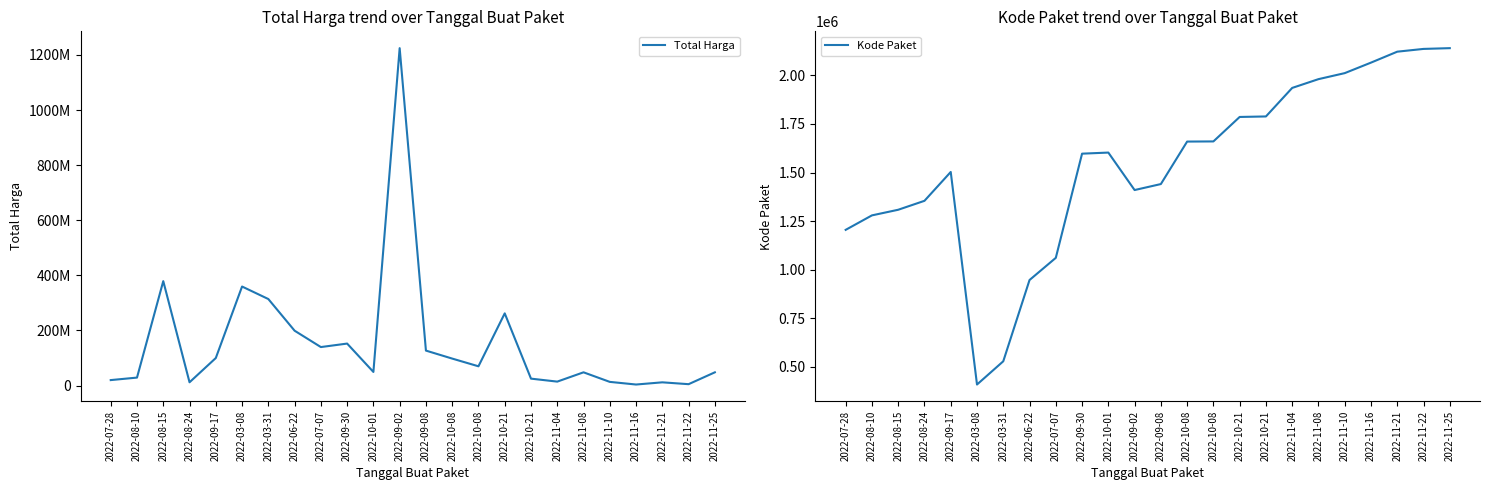

In Total Harga, how many points are lower than both neighbors (excluding endpoints)?

7